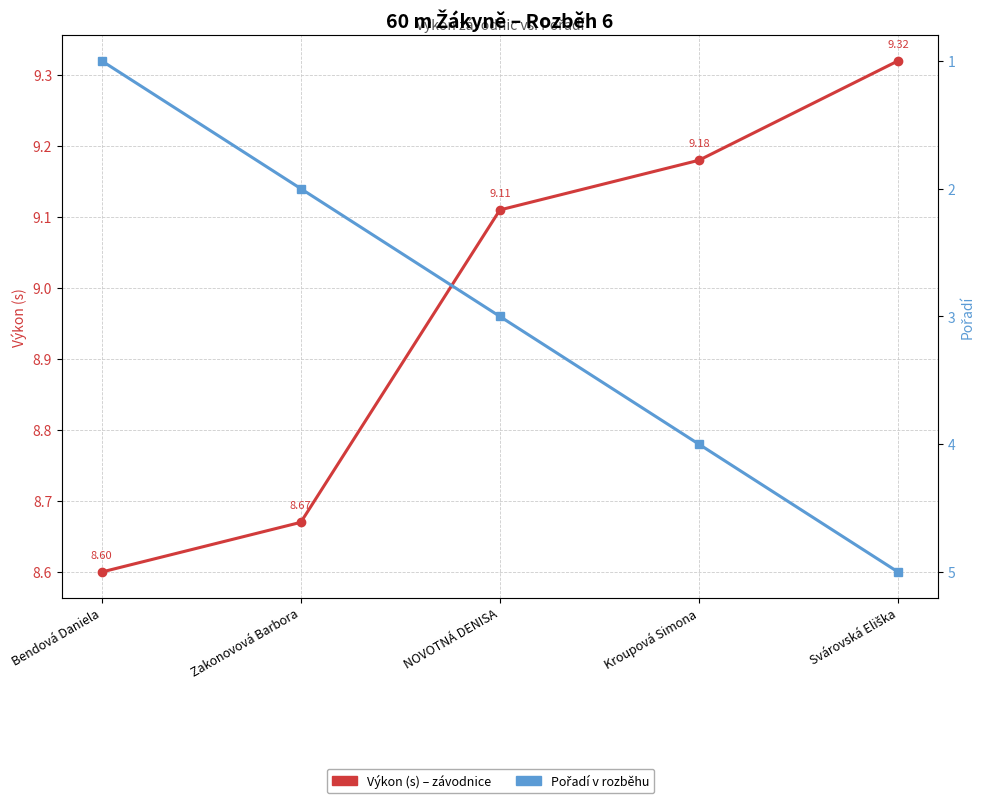

Does the chart have visible grid lines?

Yes